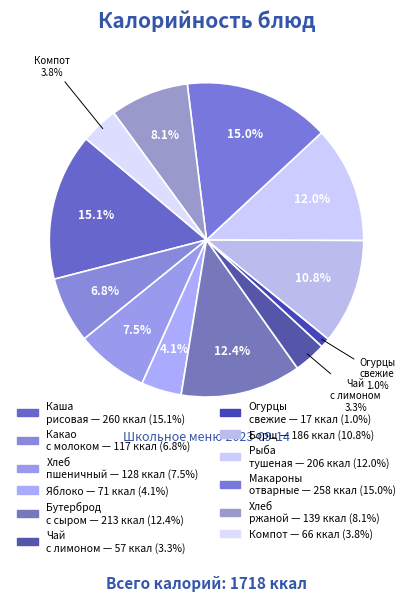

How many segments does this pie chart have?

12